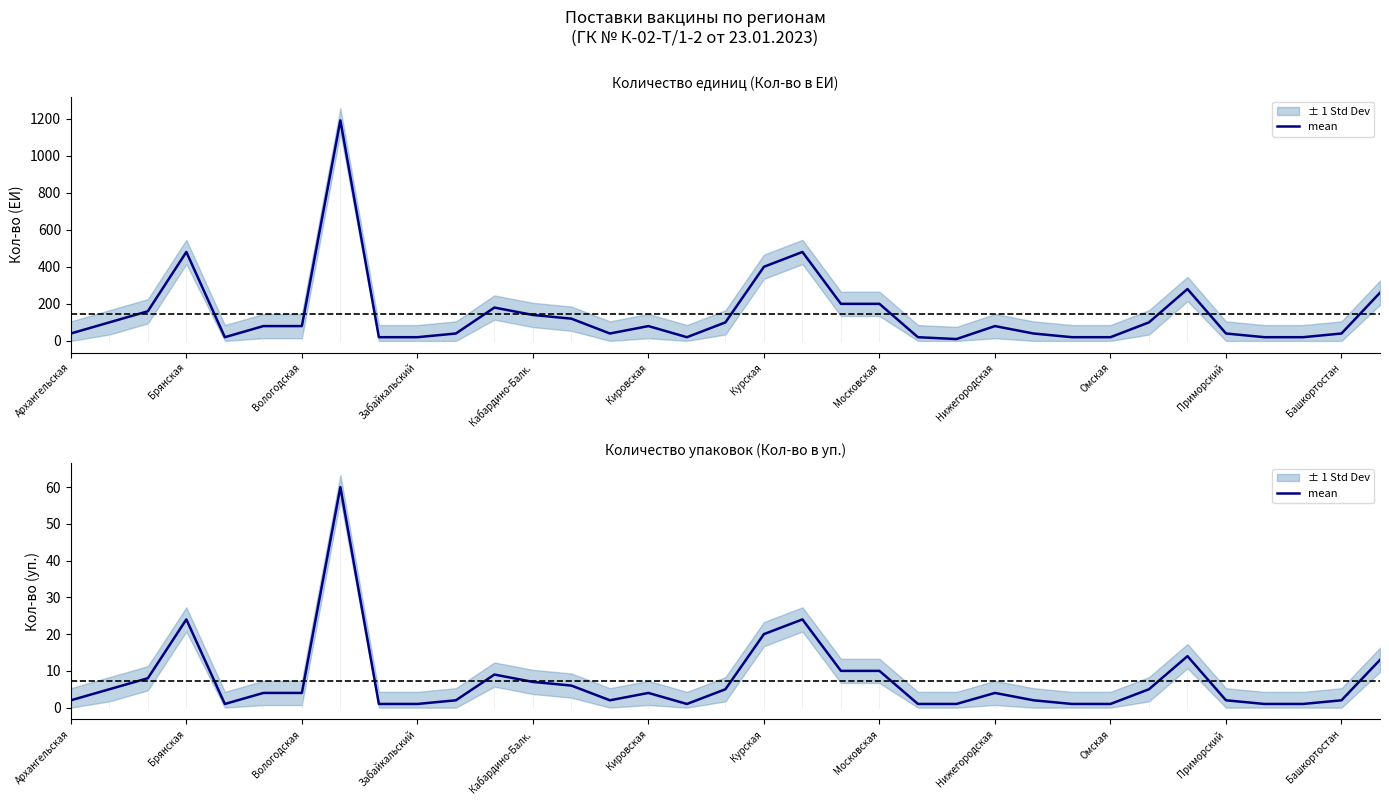

What position from the right is Курская?

17